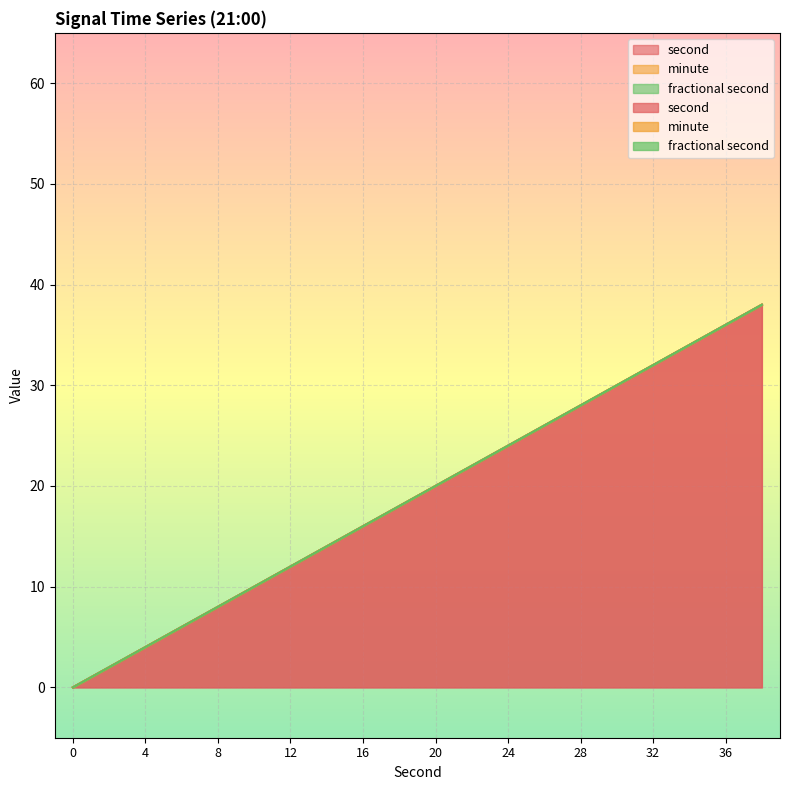

Where is second nearest to the value 19?

18